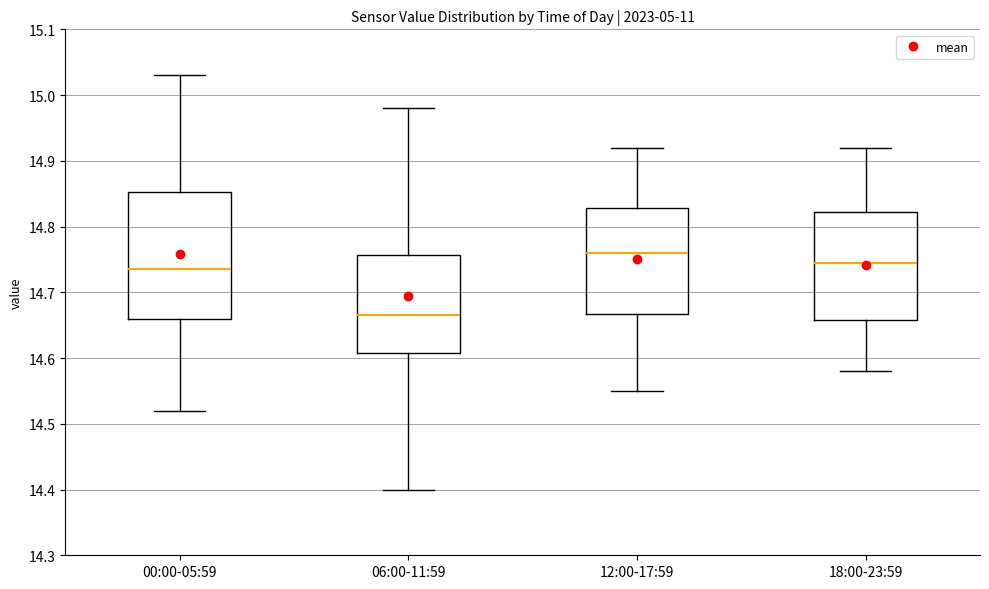

Which box's median line is the highest?

12:00-17:59